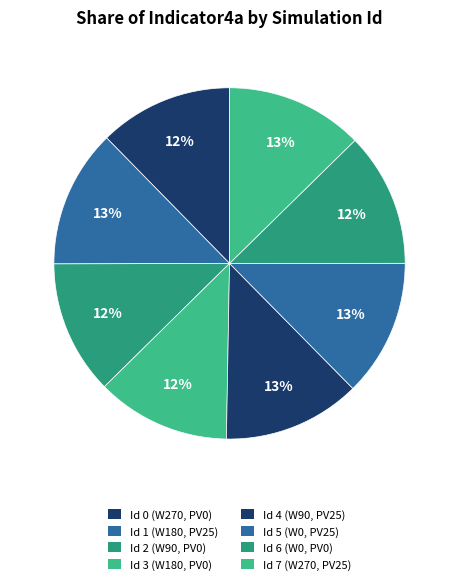

Approximately how many times larger is the value at Id 7 compared to Id 1?

1.0